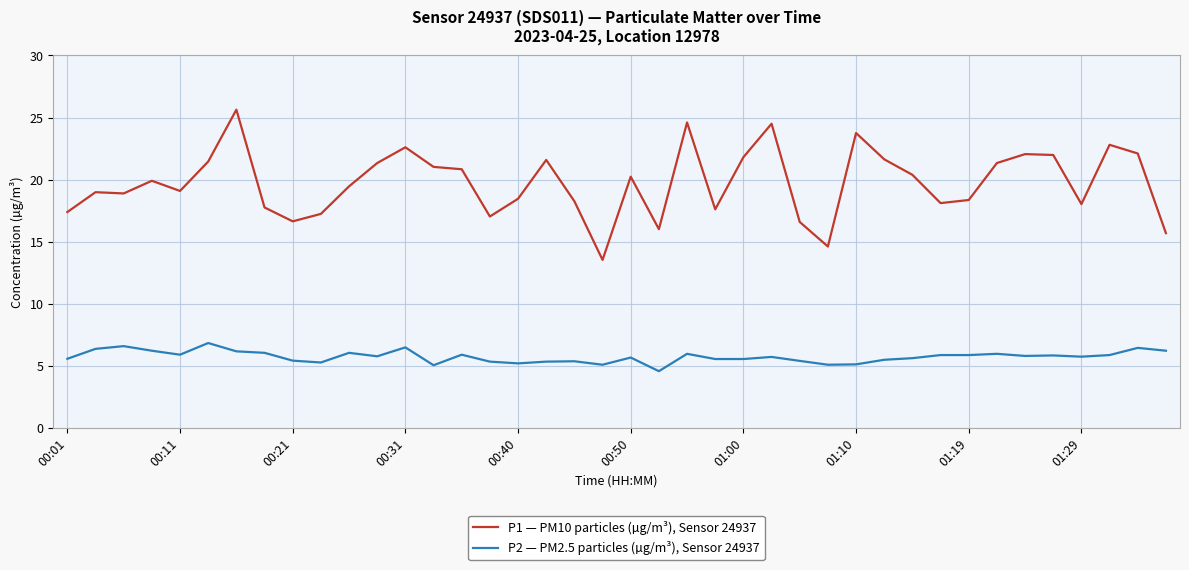

What is the difference between the second highest and minimum values in the P1 — PM10 particles (µg/m³), Sensor 24937 series?

11.1